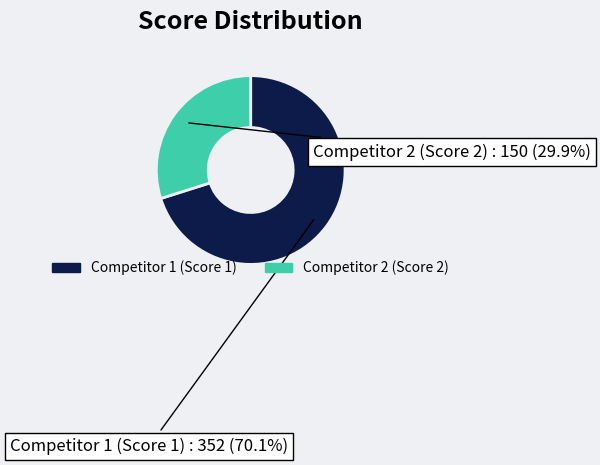

Count the number of slices in the pie.

2